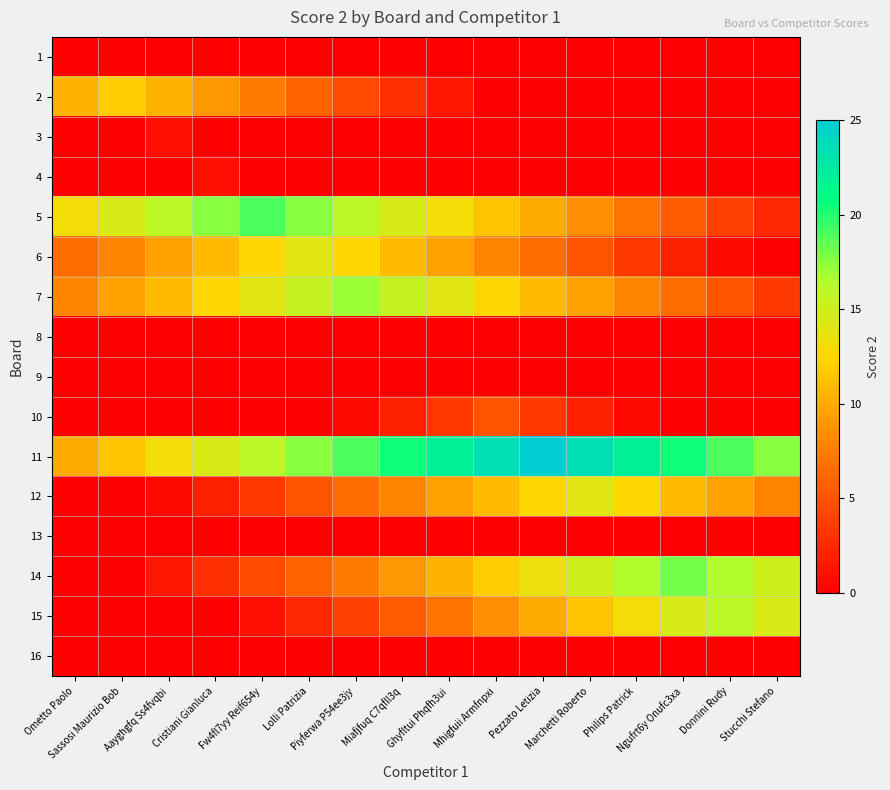

At which category is the sum across all series the highest?

Mhigfuii Armfnpxi